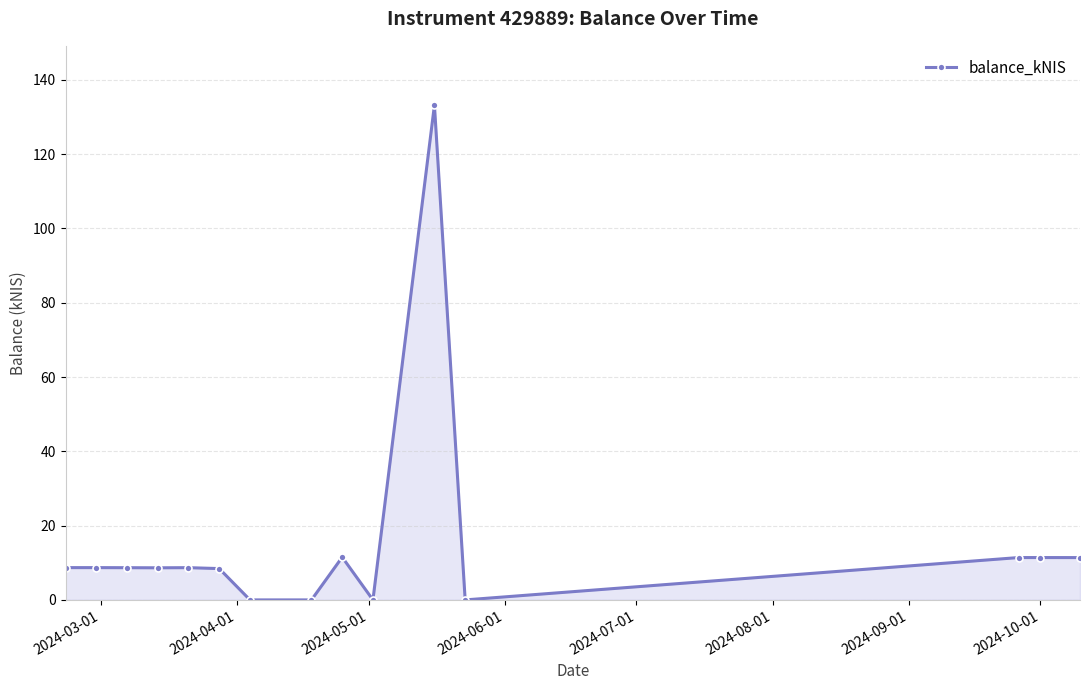

What is the greatest value displayed?

133.2